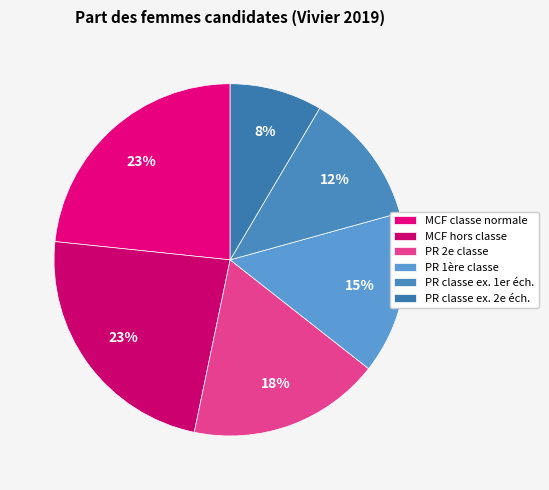

To the nearest percent, what portion does MCF classe normale represent?

23%